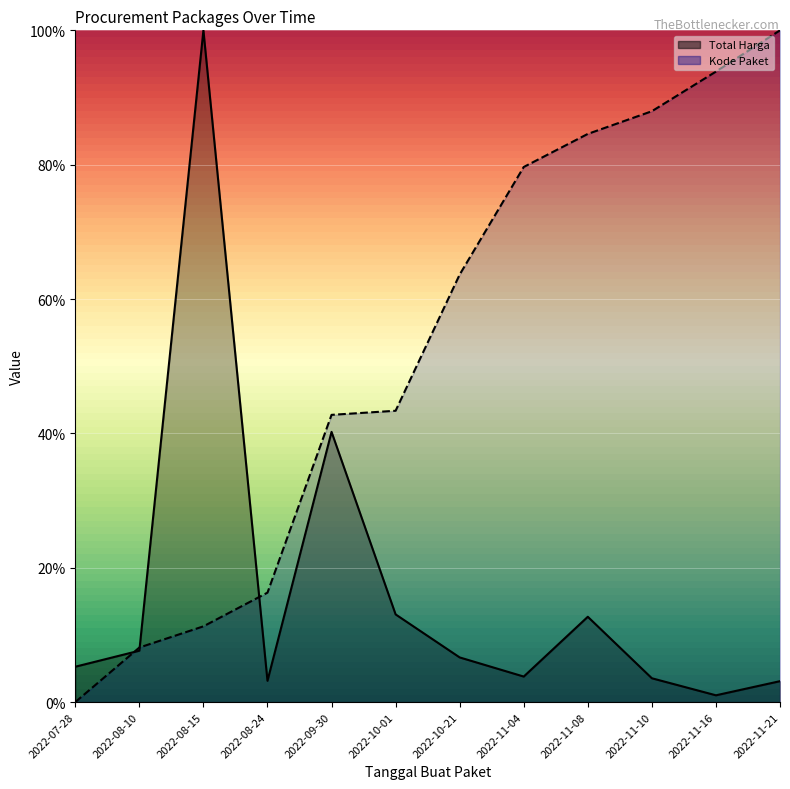

What are all the series names shown in the legend?

Total Harga, Kode Paket